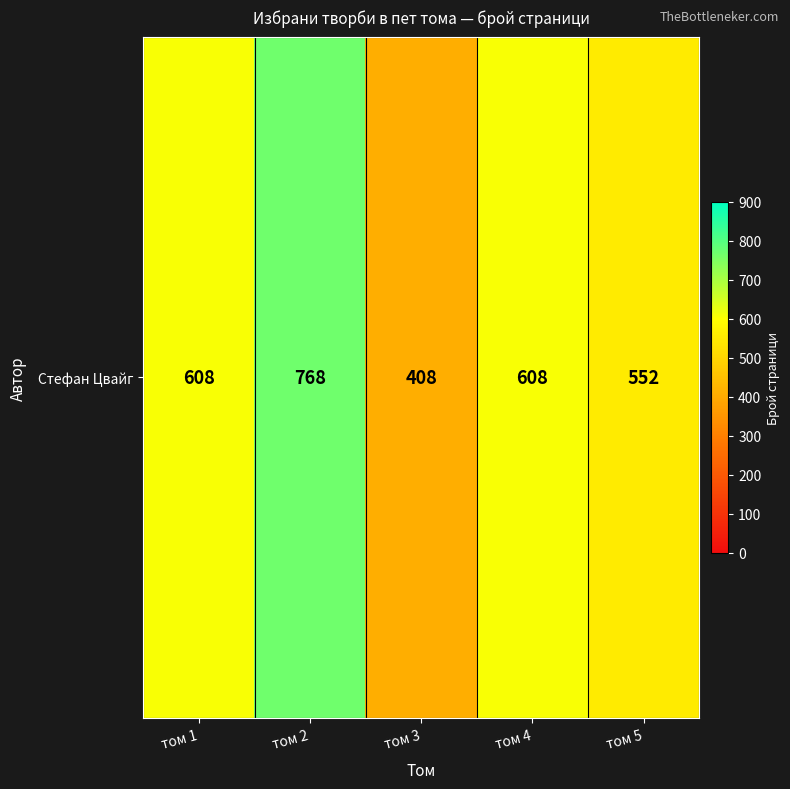

Is it true that the value at том 1 is 408?

False